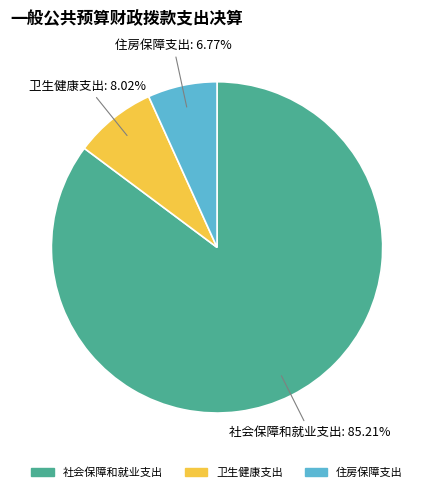

To the nearest percent, what is the average slice percentage?

33%